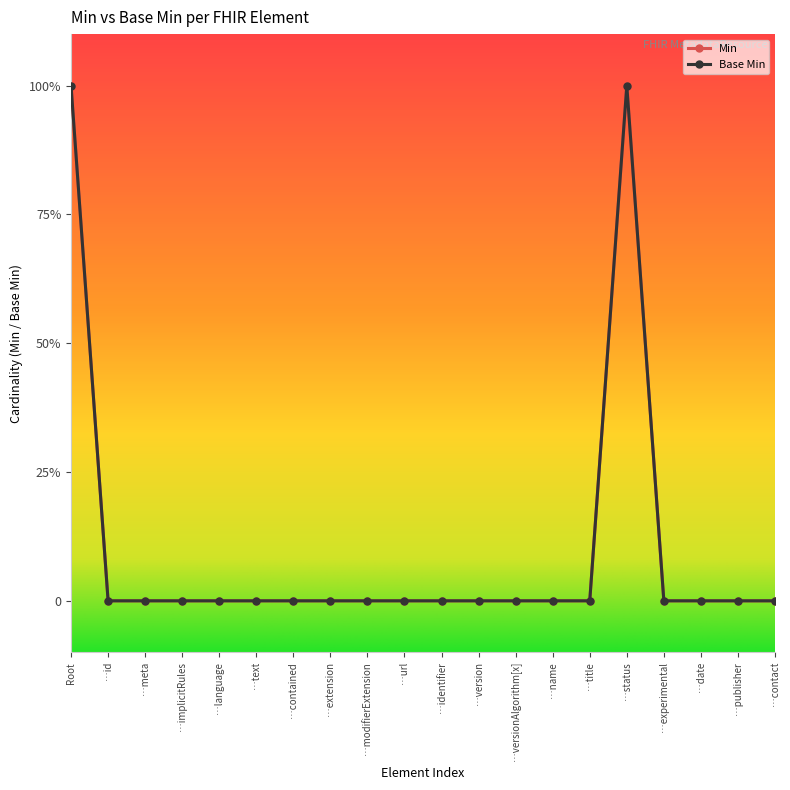

Is this an area chart (filled region under the line)?

No